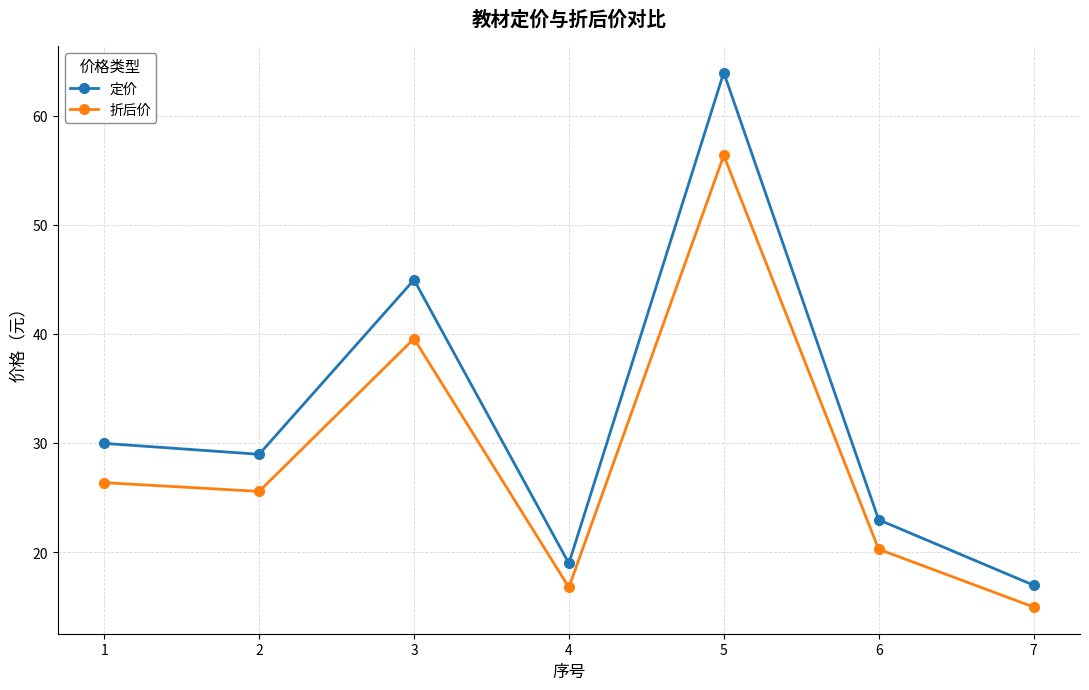

How many data points does each series have?

7